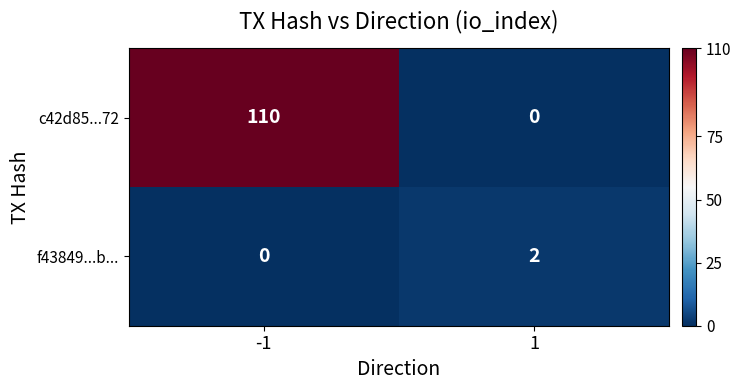

How many positive values does the f43849...b... series have?

1